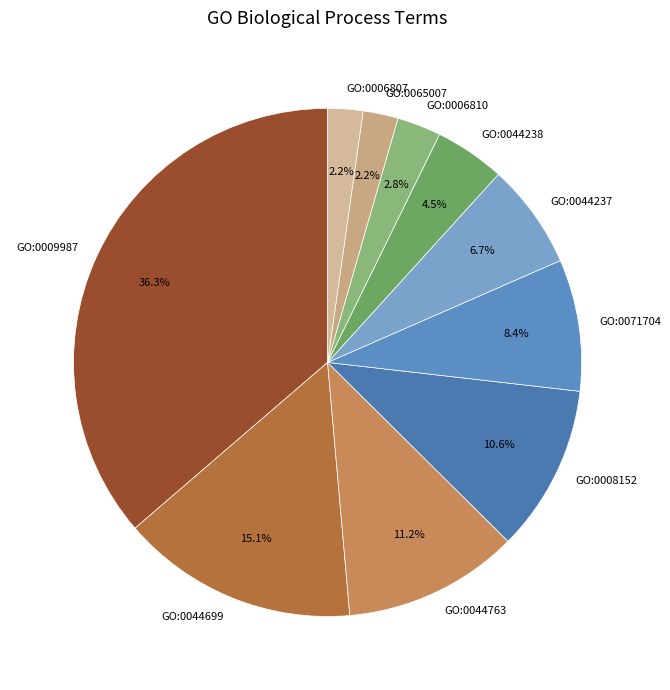

To the nearest percent, what is the average slice percentage?

10%